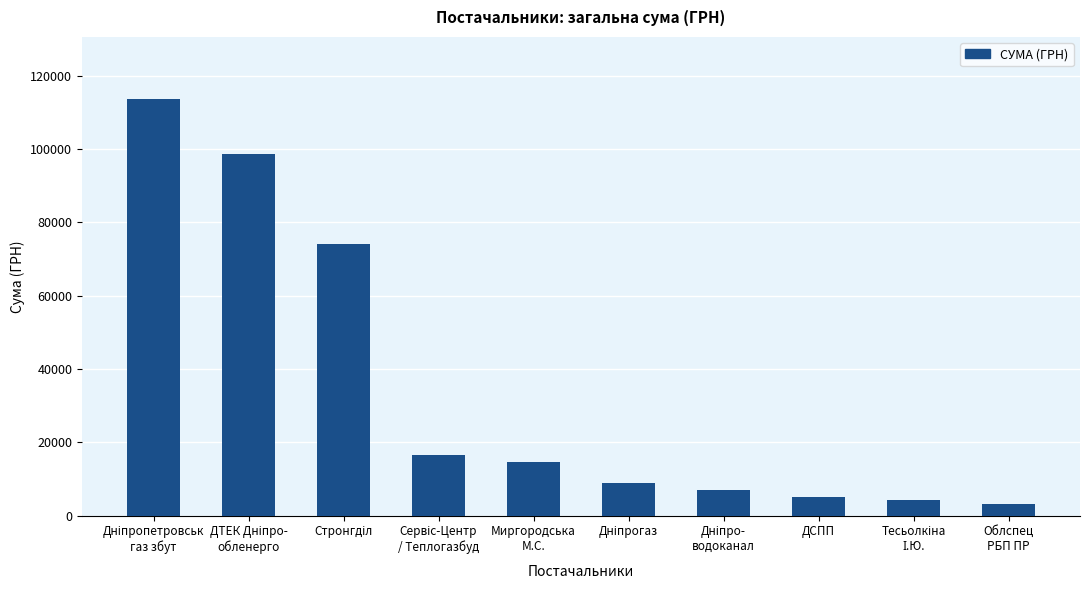

The value at ДСПП is 5203.2. True or false?

True